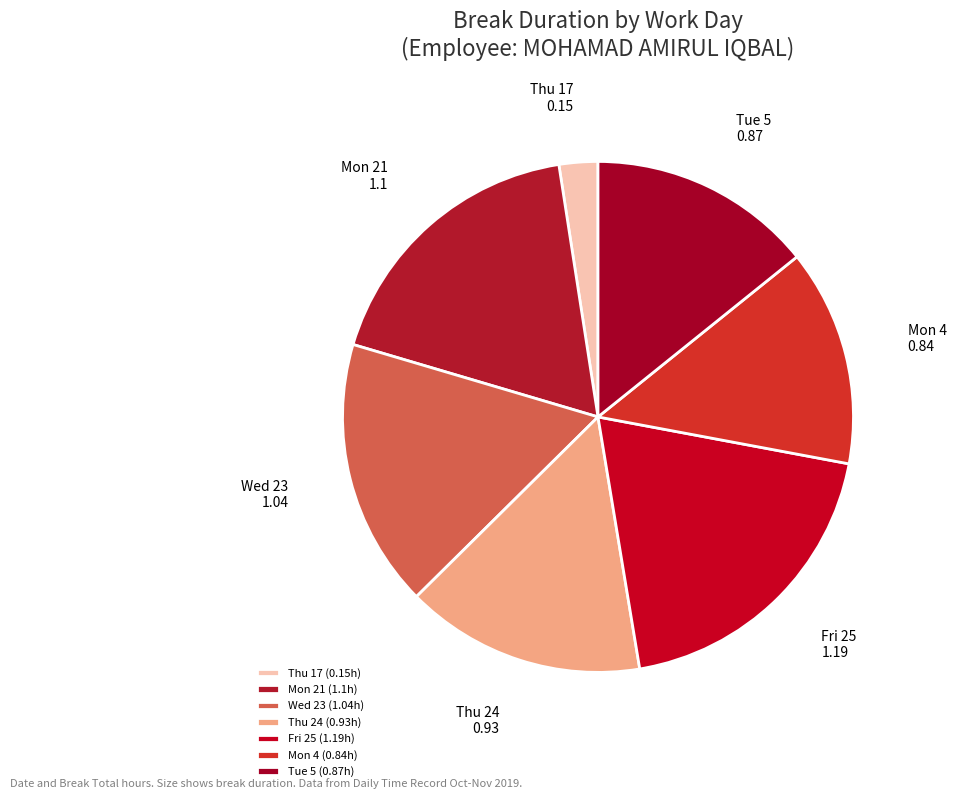

What is the smallest slice in the pie chart?

Thu 17 (0.15h)